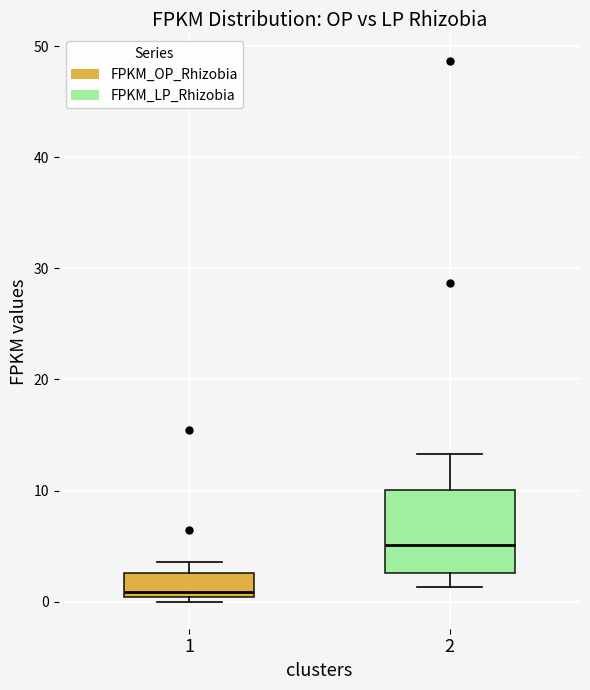

Reading left to right, read every box against the y-axis: the position of its median line, the range the box covers, and the ends of its whiskers. The values are not printed on the chart, so give them approximately, as read against the axis.

1: median 1, box 0 to 3, whiskers 0 (just below the box's lower edge) to 4
2: median 5, box 3 to 10, whiskers 1 to 13